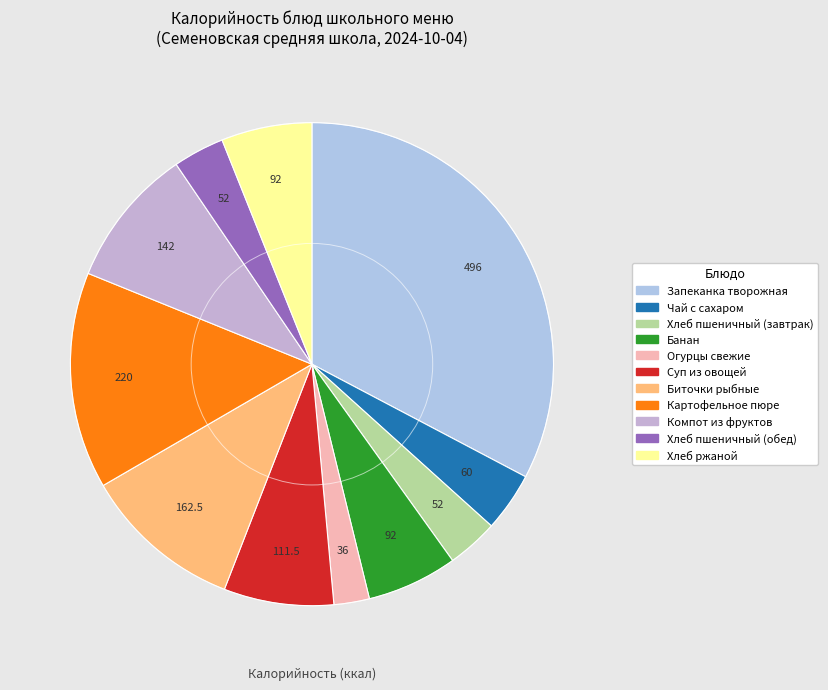

Does Банан account for over 50% of the chart?

No